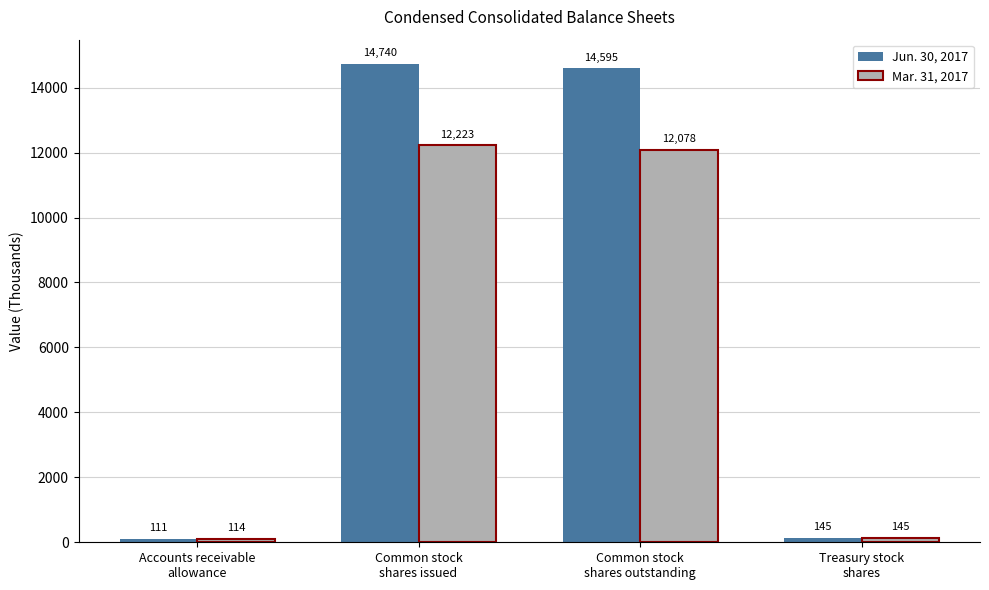

How many bars are there in total?

8